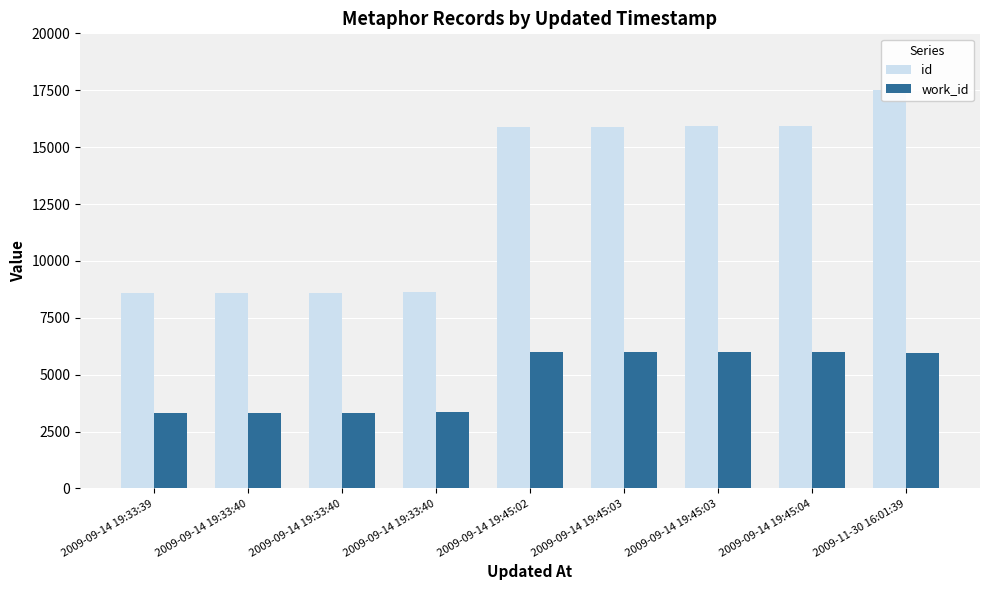

How many data points in id are less than 15905?

4